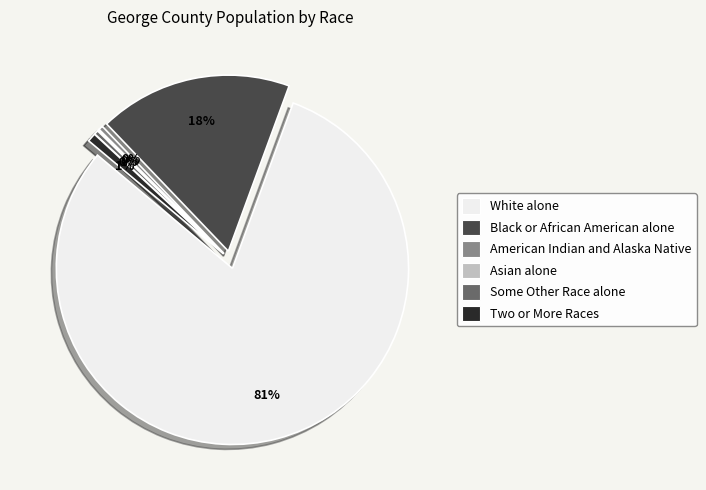

Rank the categories by value from highest to lowest.

White alone, Black or African American alone, Two or More Races, American Indian and Alaska Native, Some Other Race alone, Asian alone